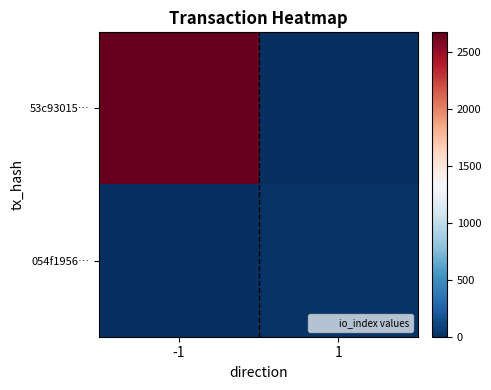

What is the difference between the highest and lowest values at -1?

2668